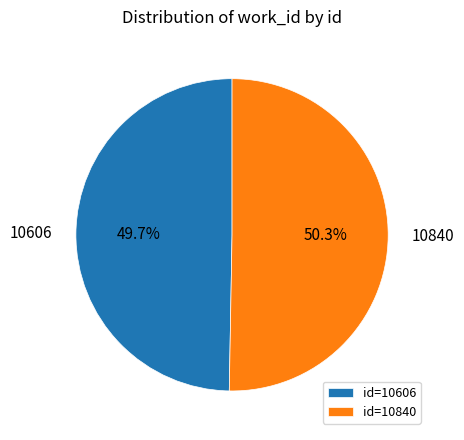

To the nearest percent, what is the difference between the largest and smallest slice percentages?

1%